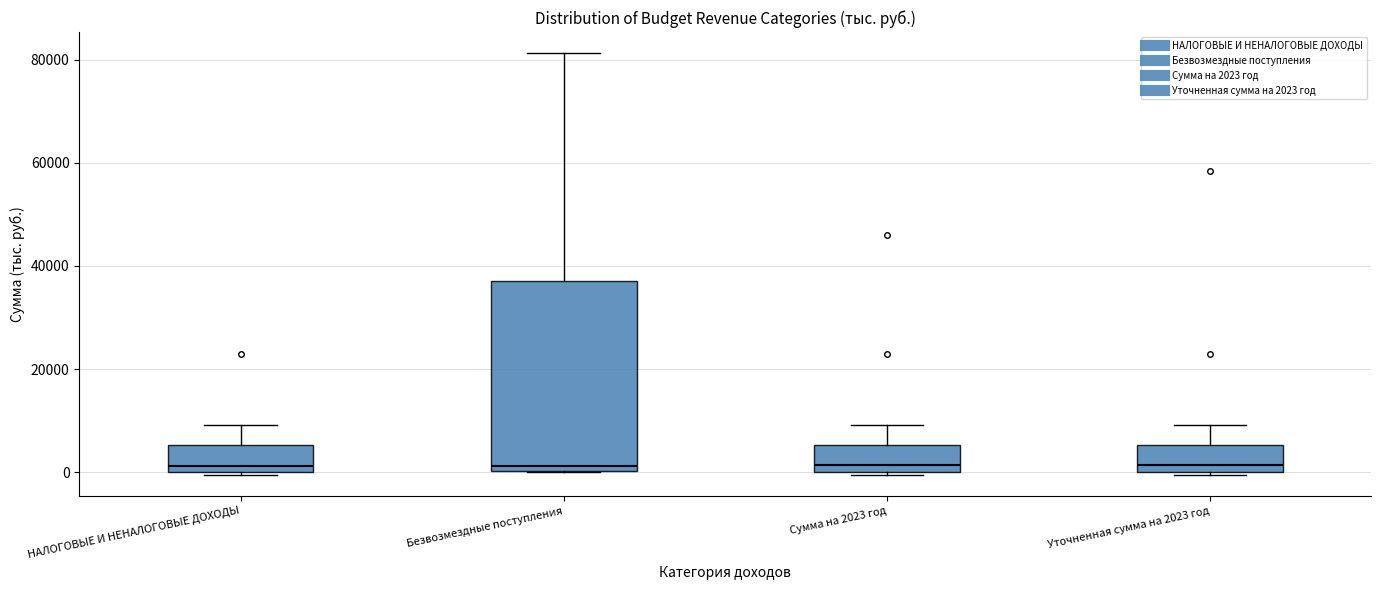

Reading left to right, read every box against the y-axis: the position of its median line, the range the box covers, and the ends of its whiskers. The values are not printed on the chart, so give them approximately, as read against the axis.

НАЛОГОВЫЕ И НЕНАЛОГОВЫЕ ДОХОДЫ: median 2000, box 0 to 6000, whiskers 0 (just below the box's lower edge) to 10000
Безвозмездные поступления: median 2000, box 0 to 38000, whiskers 0 to 82000
Сумма на 2023 год: median 2000, box 0 to 6000, whiskers 0 (just below the box's lower edge) to 10000
Уточненная сумма на 2023 год: median 2000, box 0 to 6000, whiskers 0 (just below the box's lower edge) to 10000